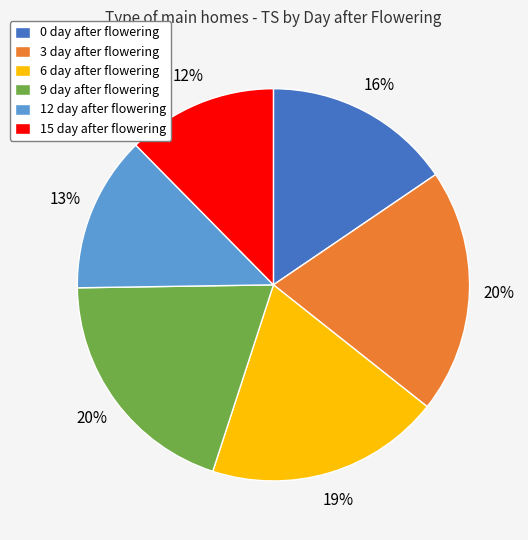

Which has a higher value, 3 day after flowering or 6 day after flowering?

3 day after flowering